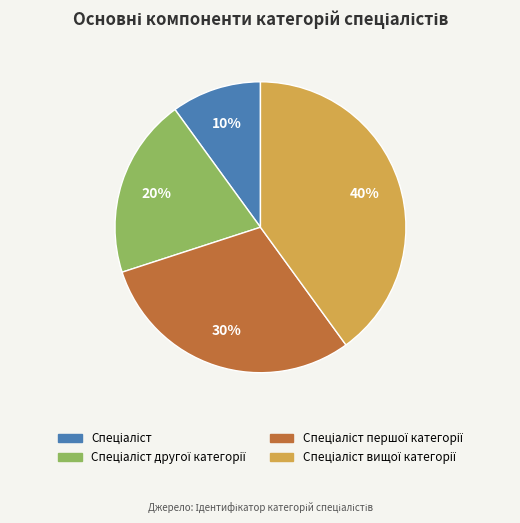

To the nearest percent, what is the difference between the largest and smallest slice percentages?

30%